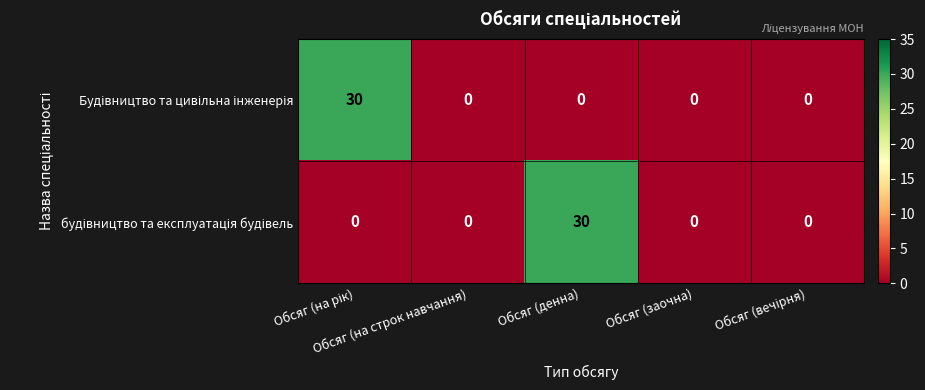

What is the greatest value displayed?

30